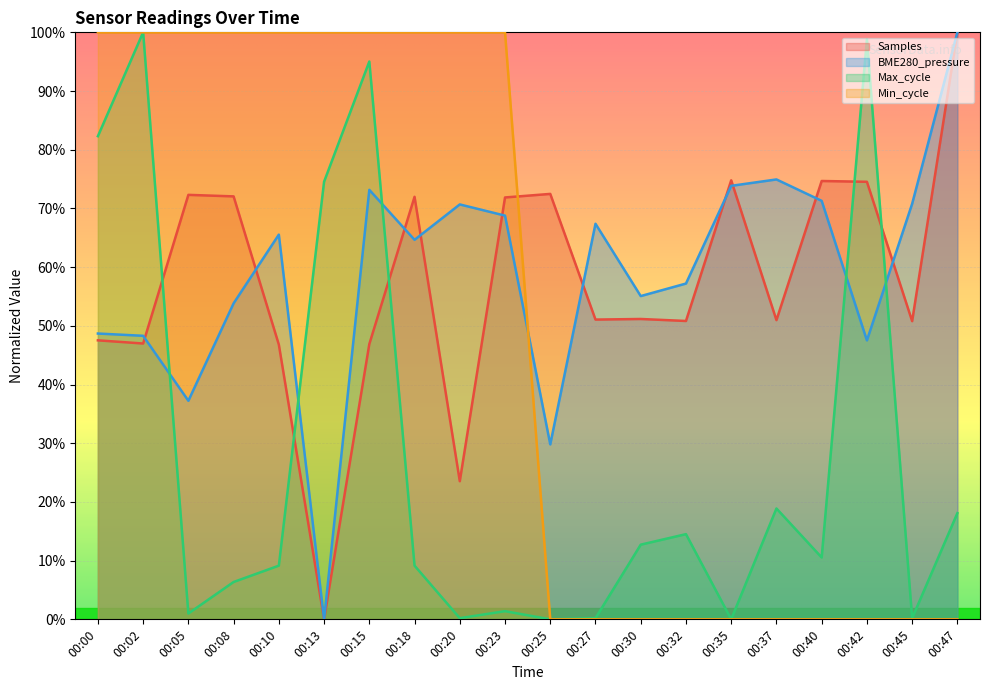

Which series changed the most between 00:18 and 00:20?

Samples